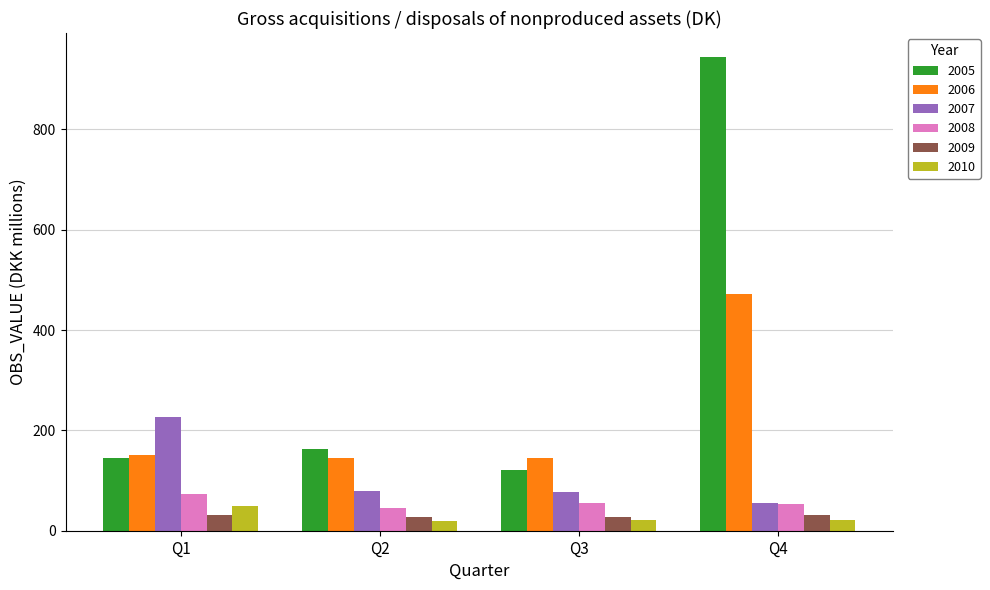

What is the difference between the maximum and minimum values in the 2006 series?

328